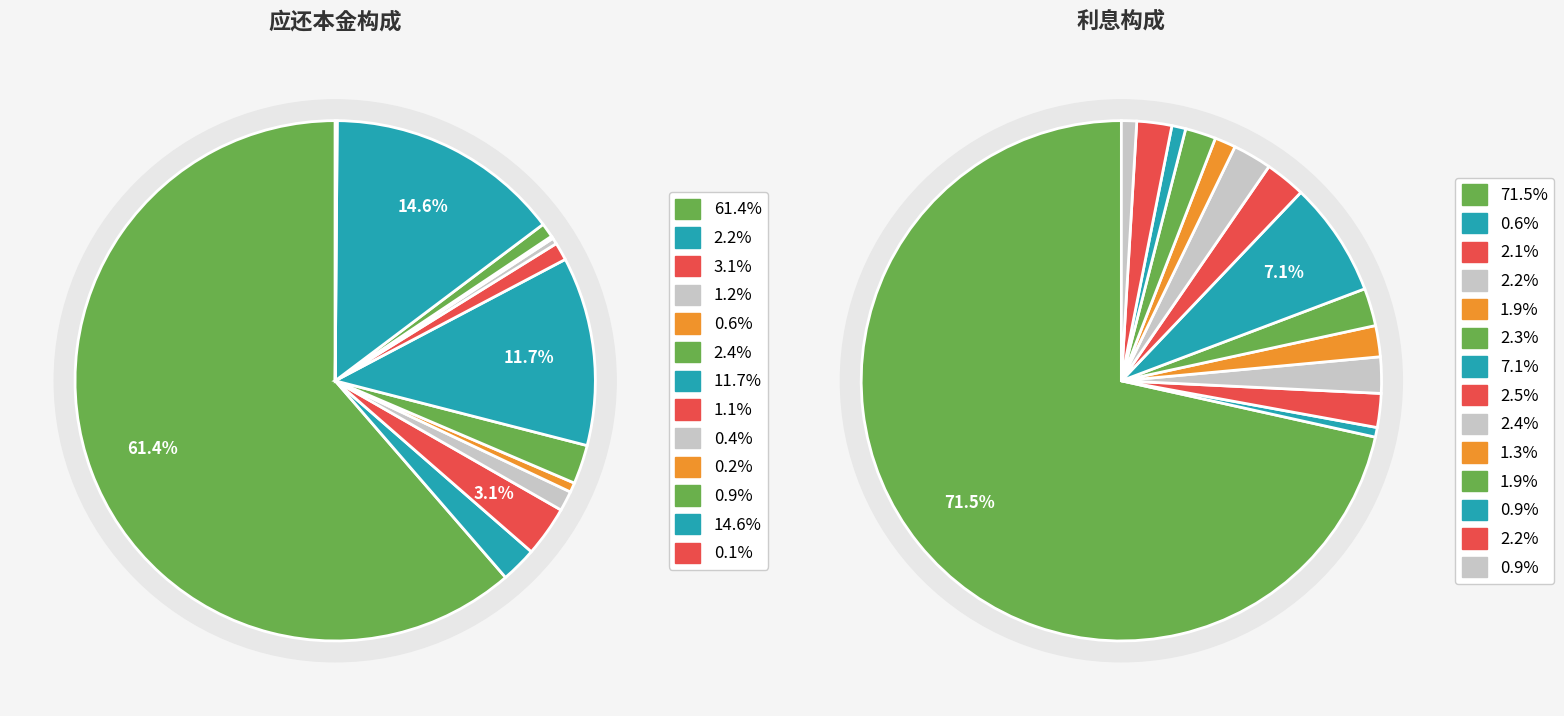

Is there a majority slice in this chart?

Yes